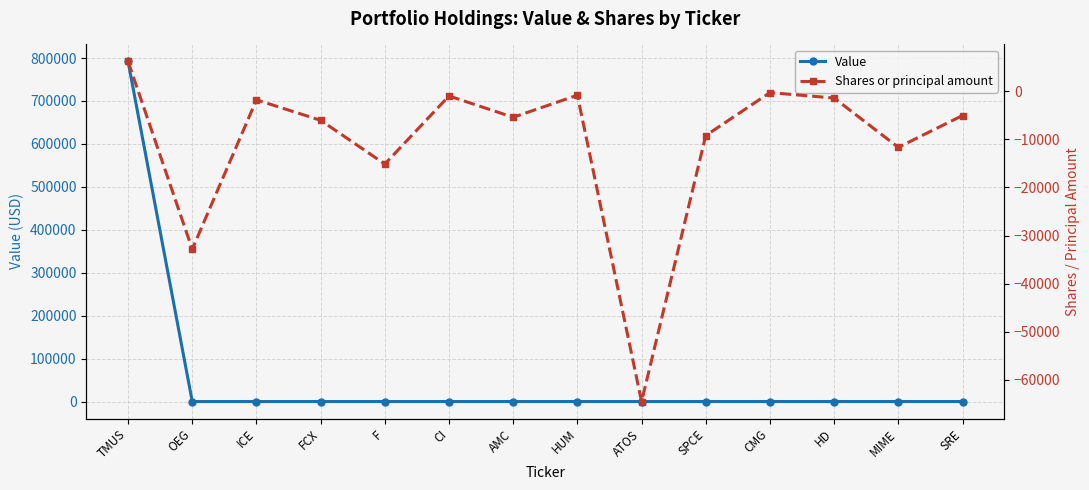

Rank the series at SPCE from lowest to highest value.

Shares or principal amount, Value